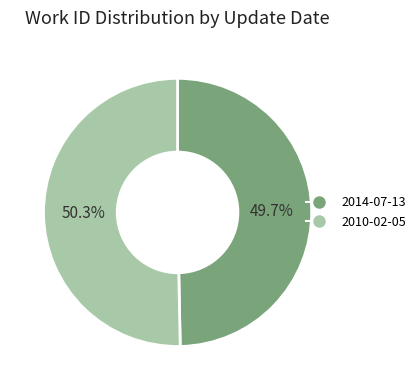

How many slices are in this pie chart?

2